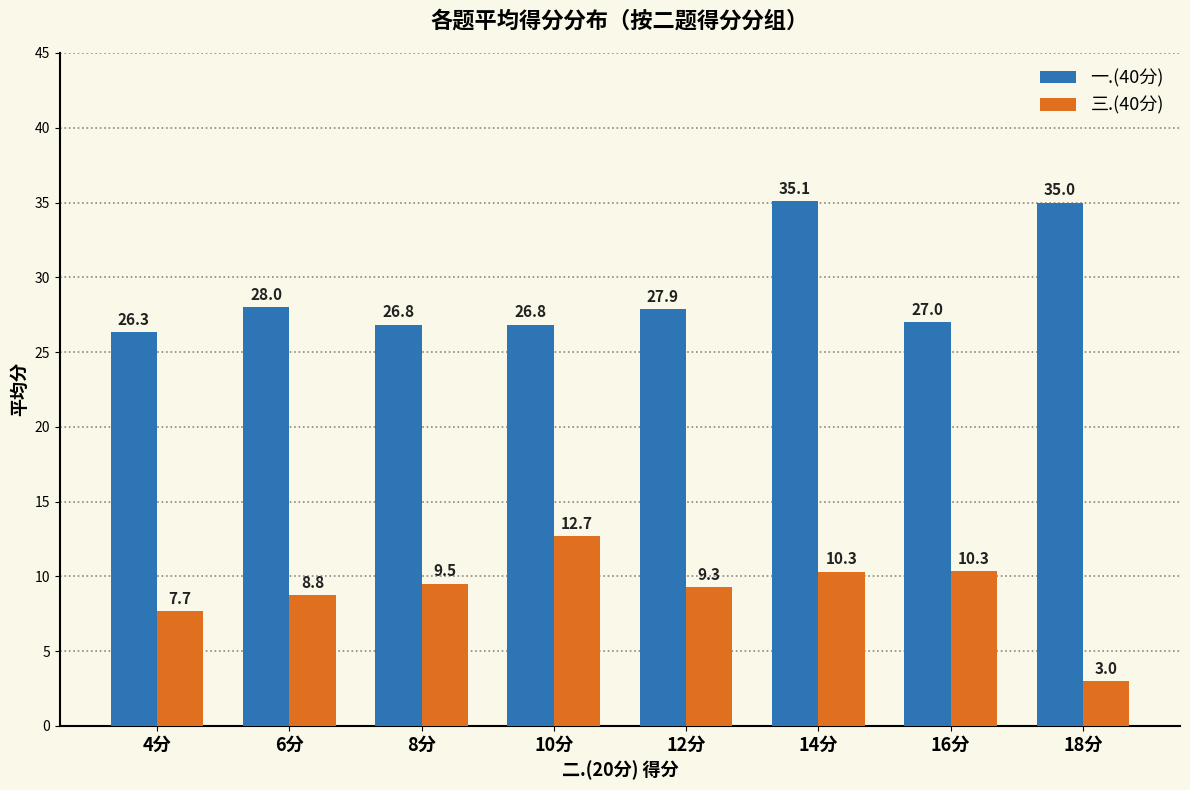

How many distinct data groups are displayed?

2